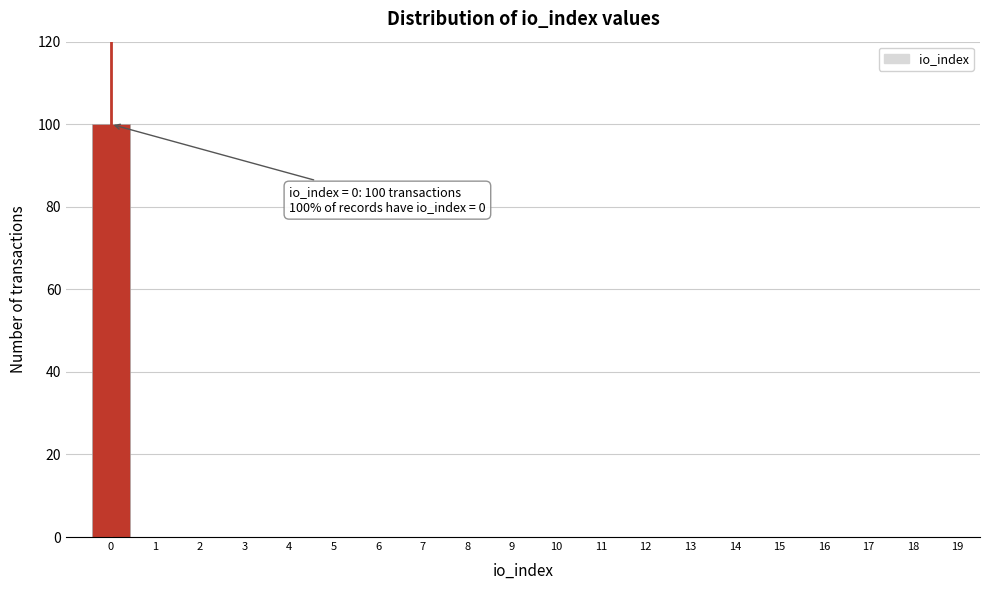

Reading left to right, list all the values displayed in this chart.

0=100	1=0	2=0	3=0	4=0	5=0	6=0	7=0	8=0	9=0	10=0	11=0	12=0	13=0	14=0	15=0	16=0	17=0	18=0	19=0